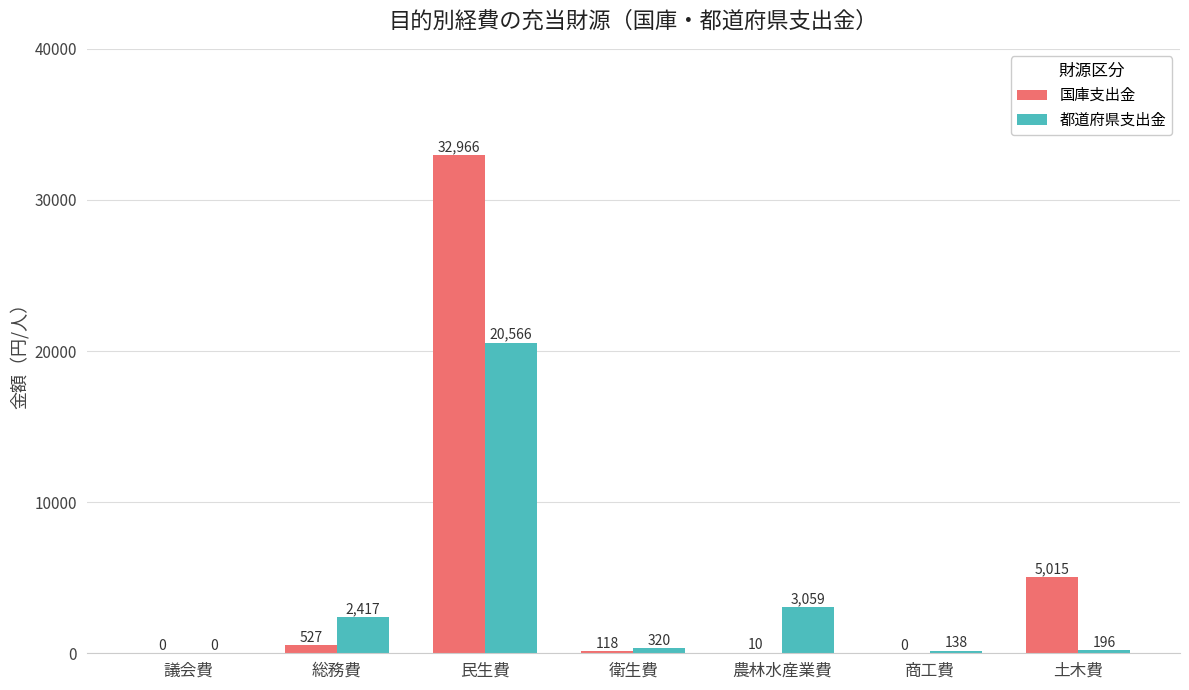

How many data points does each series have?

7